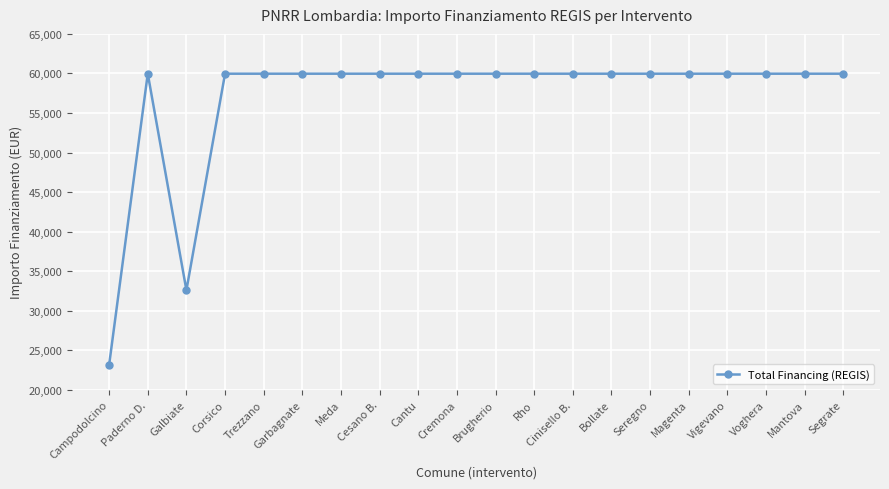

How many categories are shown in the chart?

20